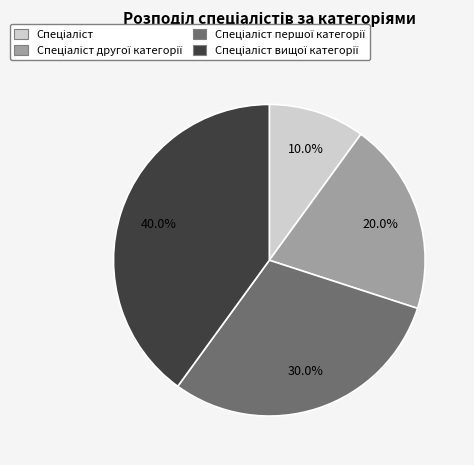

How many segments does this pie chart have?

4